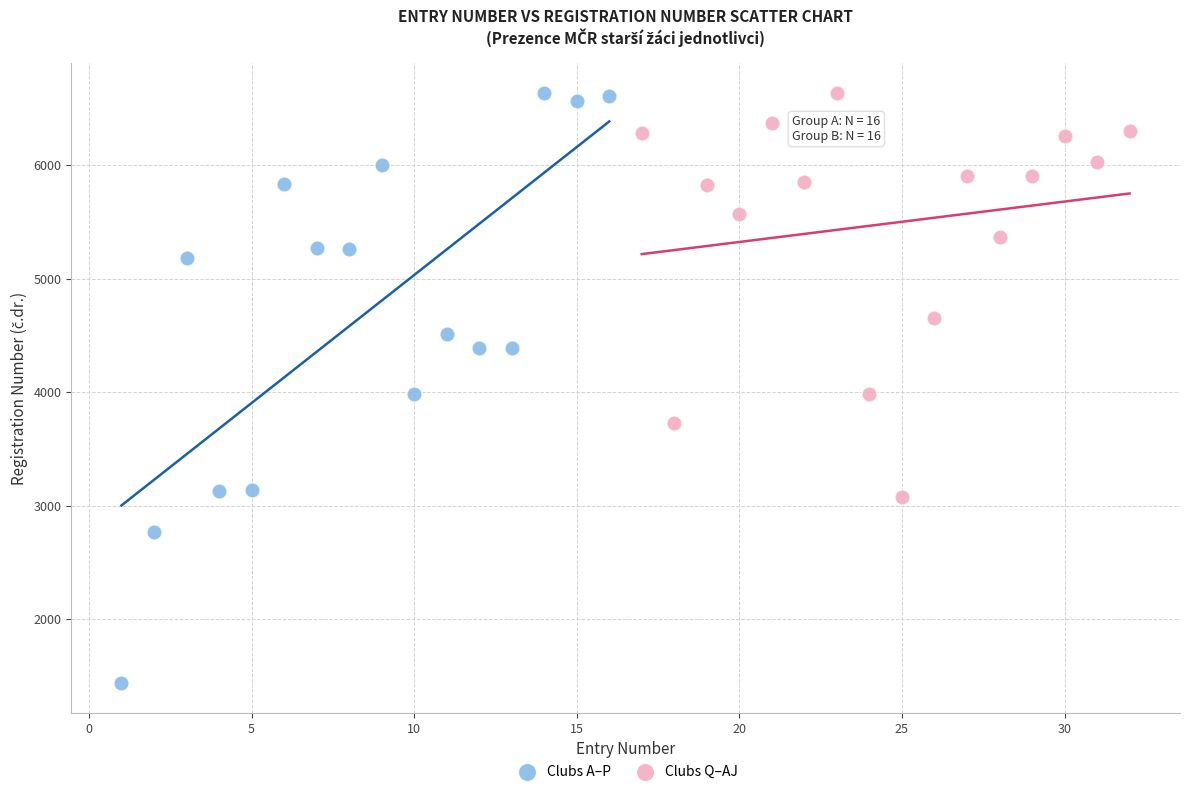

Which series has the widest spread of Y values?

Clubs A–P